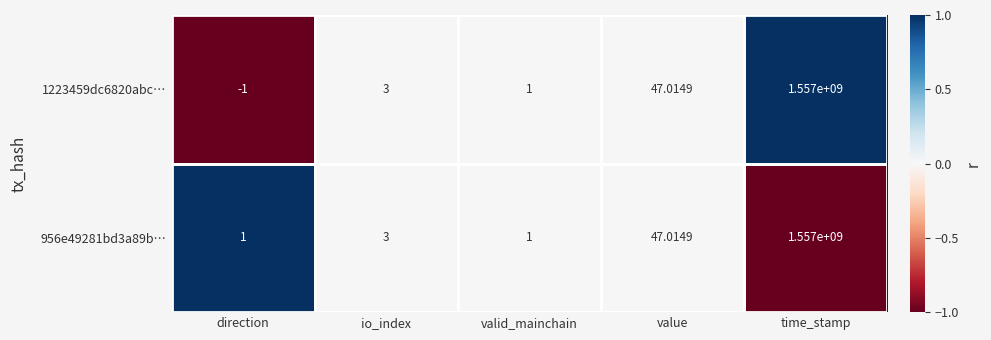

Which category has the highest value across all series?

time_stamp